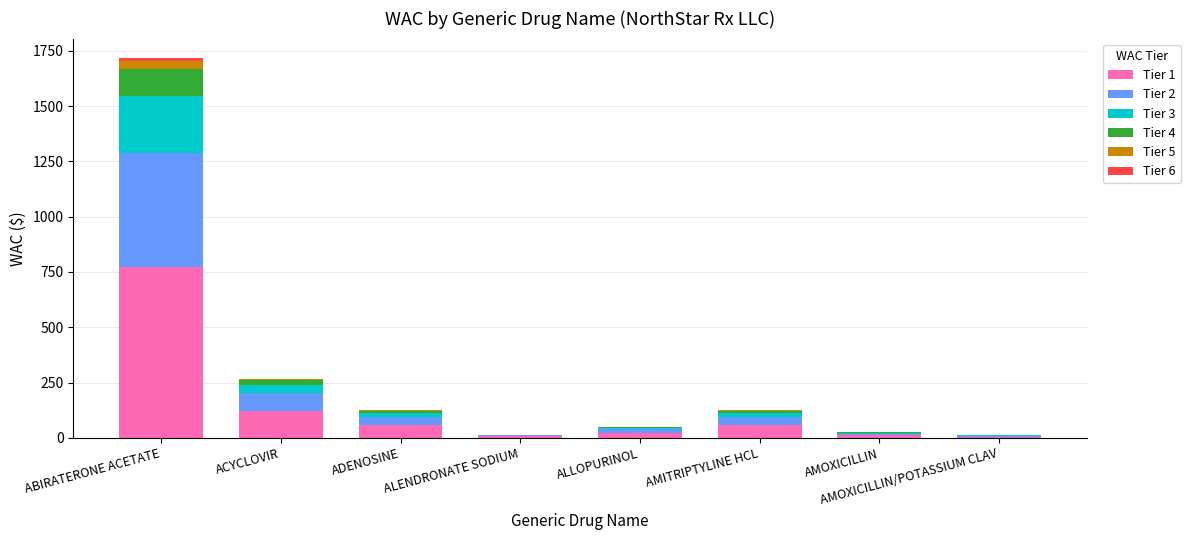

What is the maximum value for Tier 1?

773.6